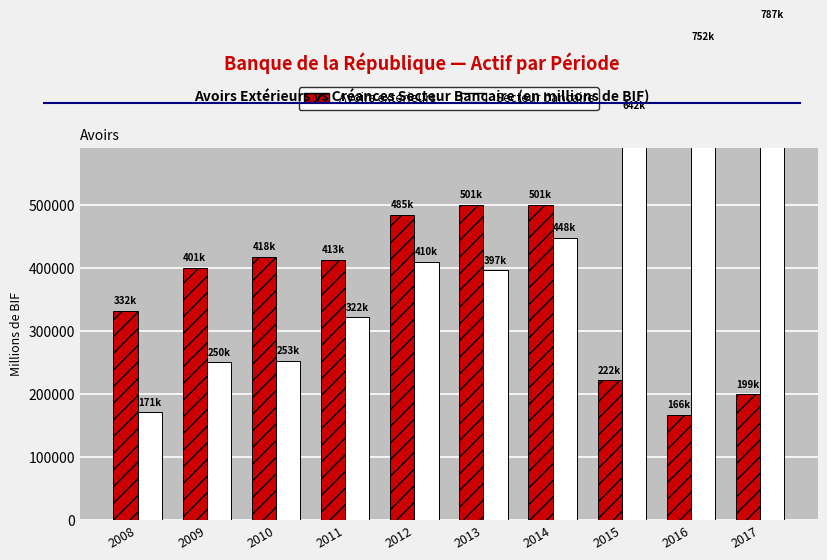

Reading right to left, list all the values displayed in this chart.

Avoirs exterieurs: 2017=199389.8	2016=166434.7	2015=221829.6	2014=501214.7	2013=501323.5	2012=485025.5	2011=412743.8	2010=418272.2	2009=400951.3	2008=332289.0
Secteur bancaire: 2017=787208.1	2016=752299.8	2015=641724.6	2014=448063.6	2013=396574.3	2012=410025.0	2011=322018.9	2010=253190.1	2009=250334.1	2008=170798.9